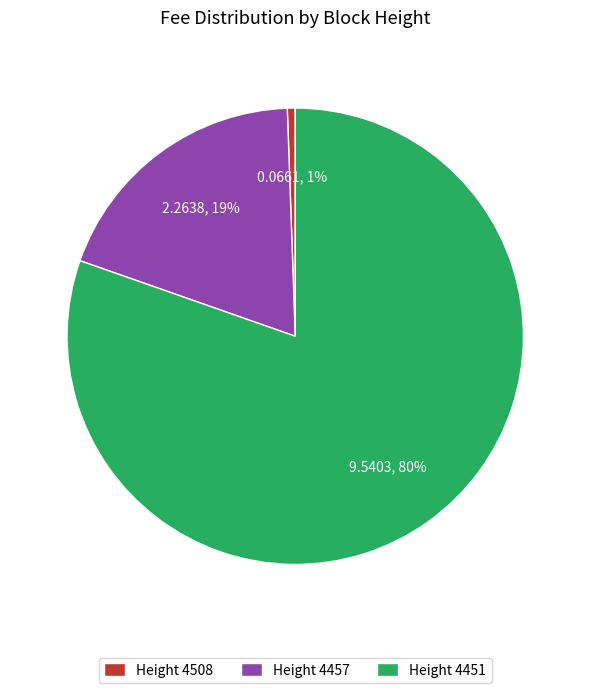

Which slice is the smallest?

Height 4508